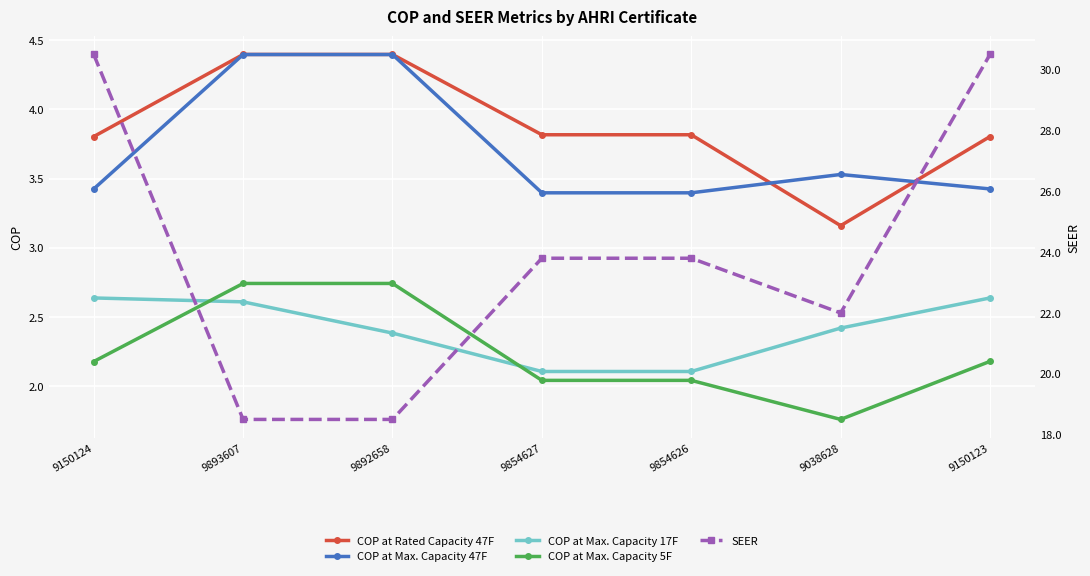

Which series has the largest total across all categories?

SEER